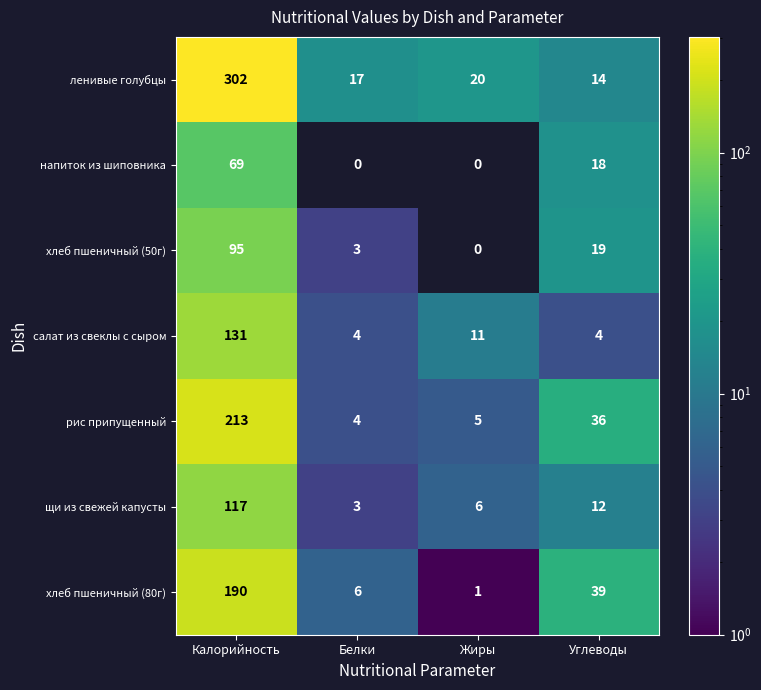

At how many categories does at least one series exceed 98?

1